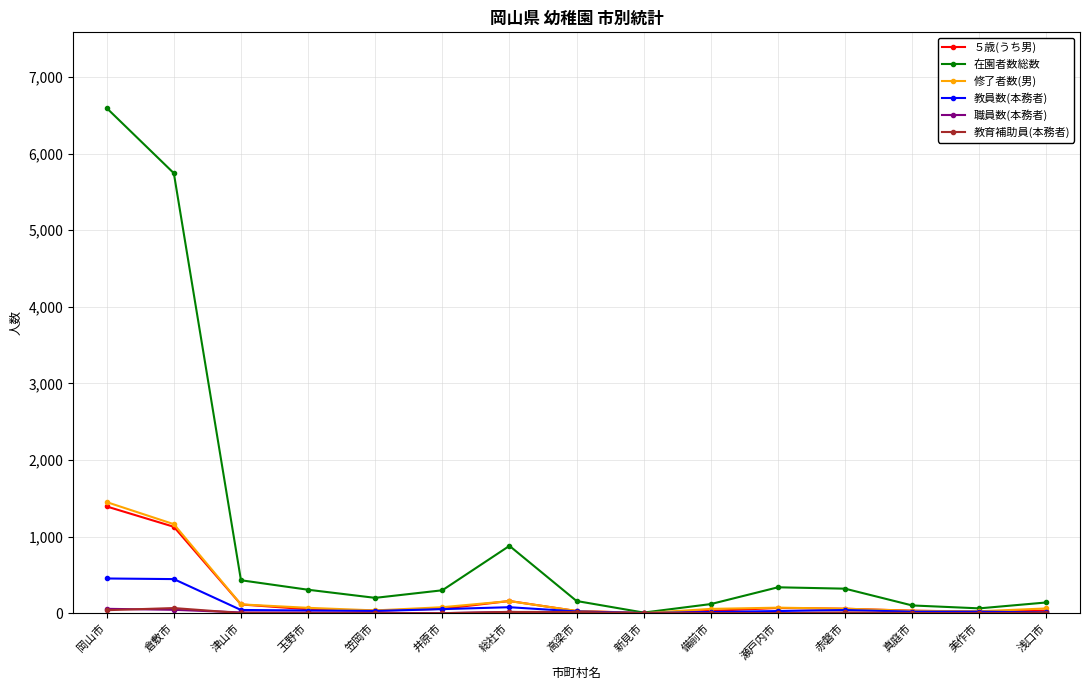

Where is 教員数(本務者) nearest to the value 227?

総社市